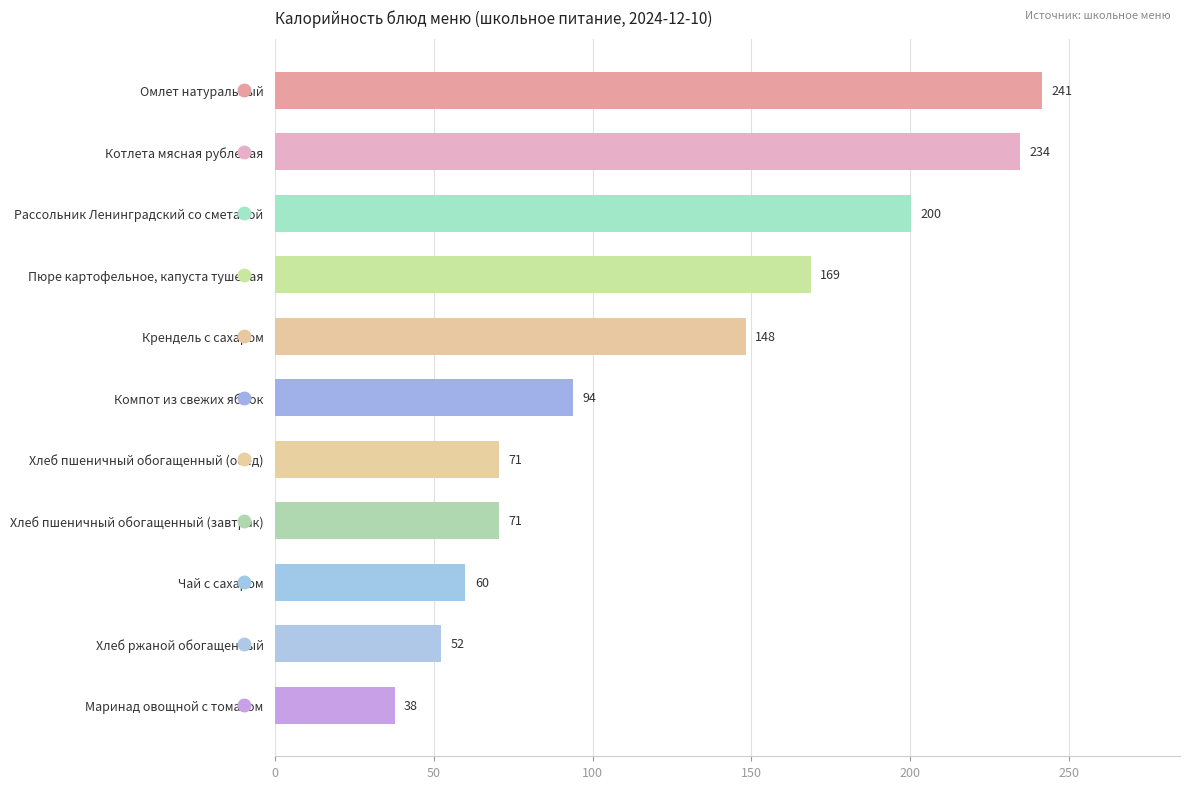

How many categories are shown in the chart?

11